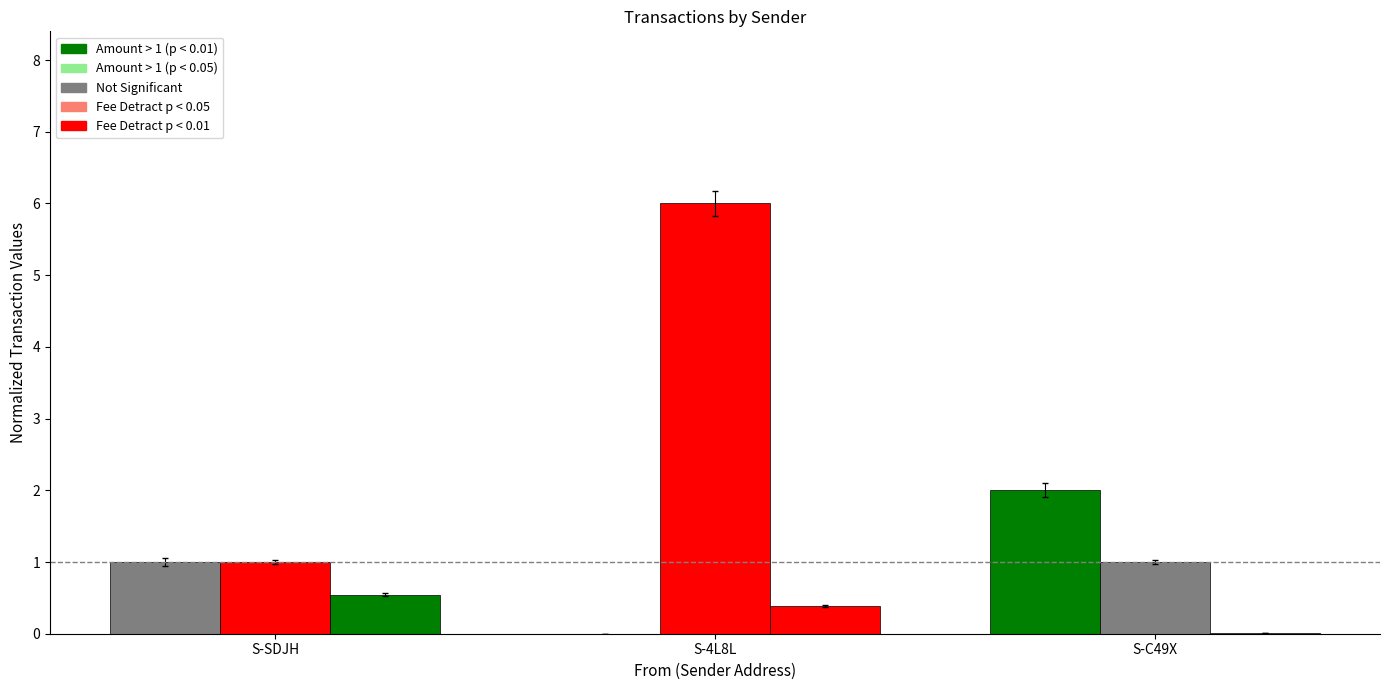

Are the bars horizontal?

No